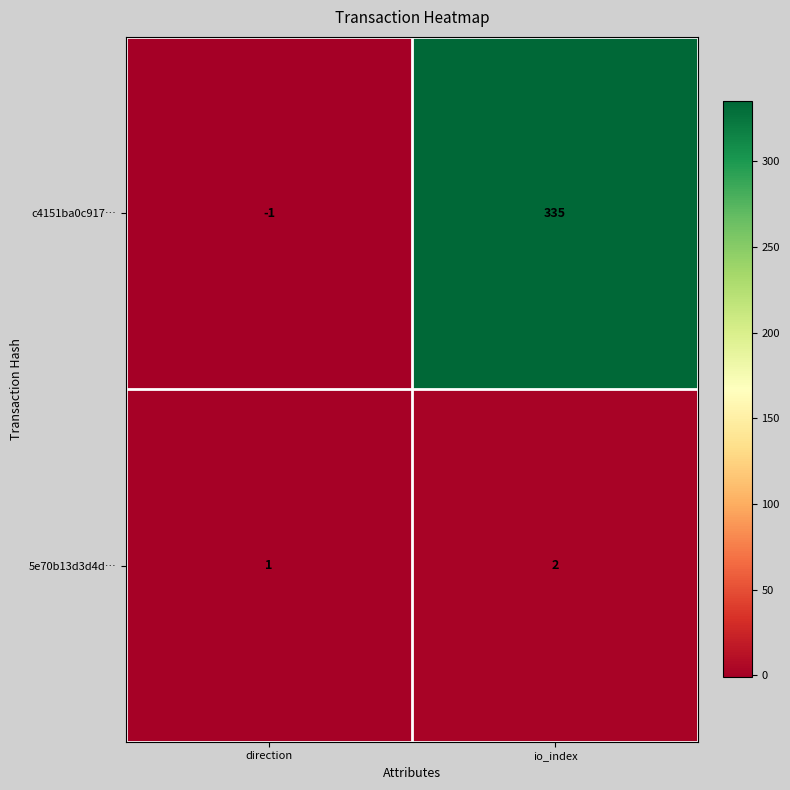

Count the number of data series in this chart.

2